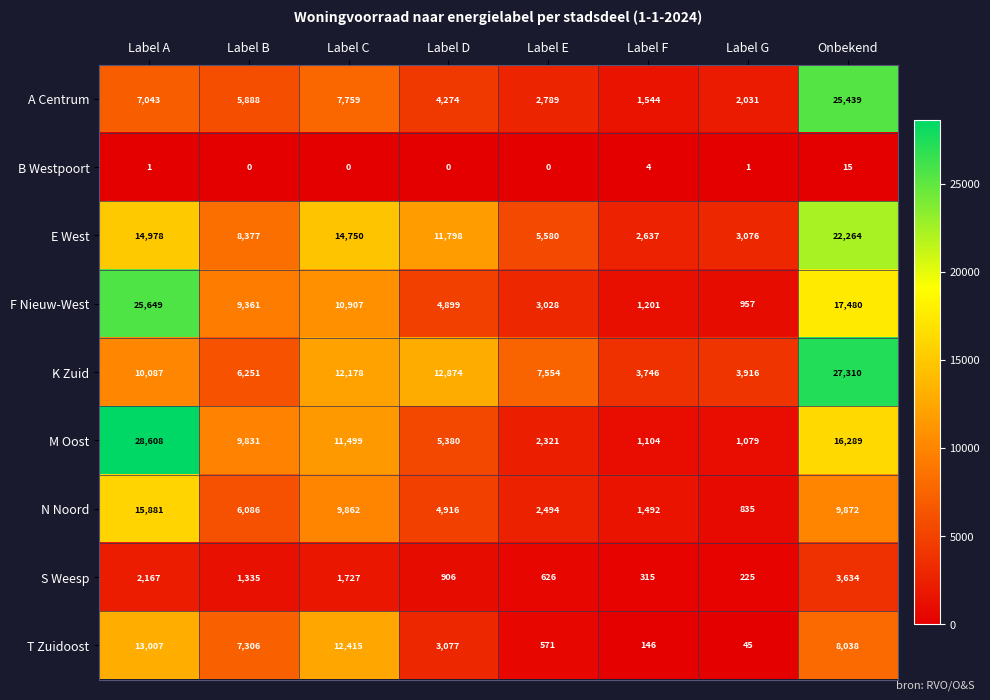

What is the spread (max minus min) of values at Label G?

3915